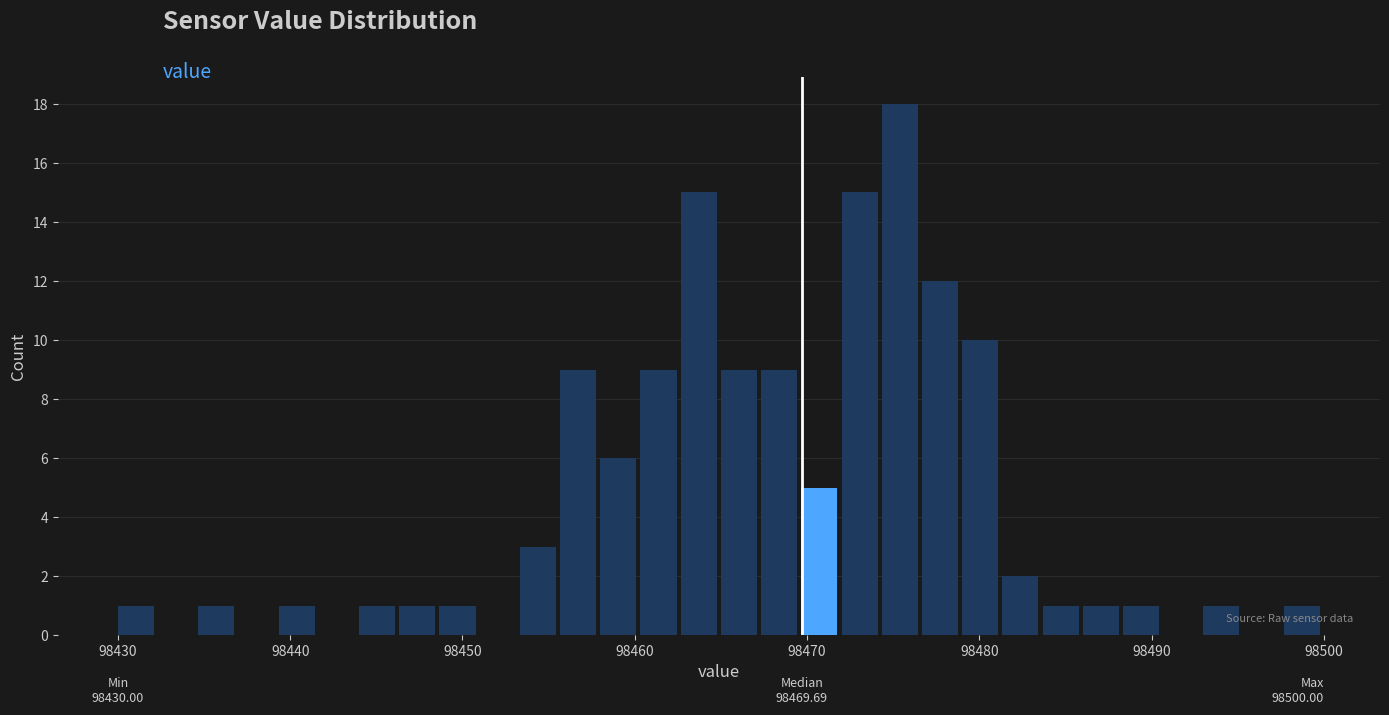

Around what value on the x-axis is the tallest bar? Give the approximate position of its centre, as read against the axis.

98475